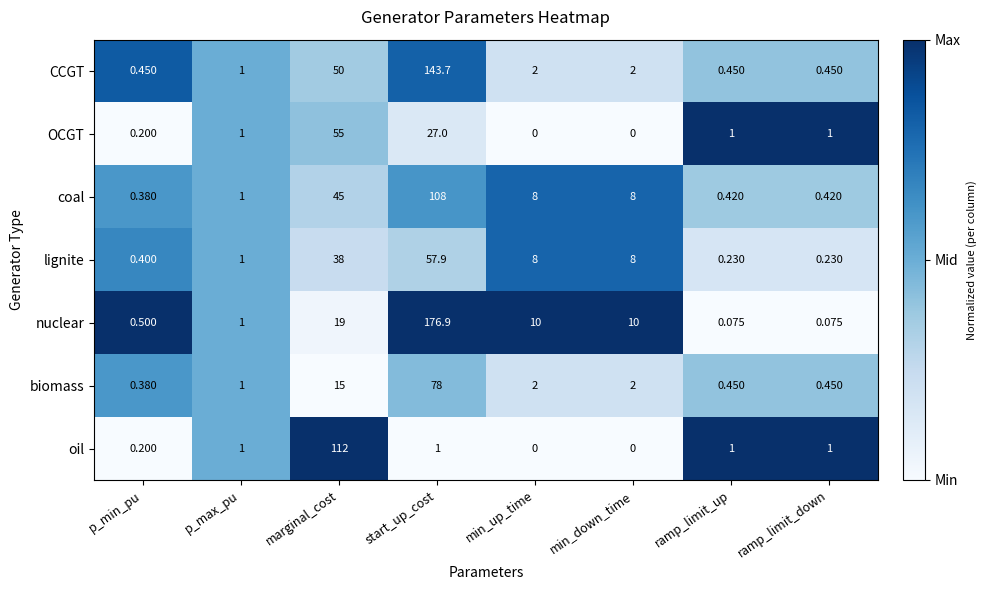

Which series has the largest range (max minus min)?

nuclear